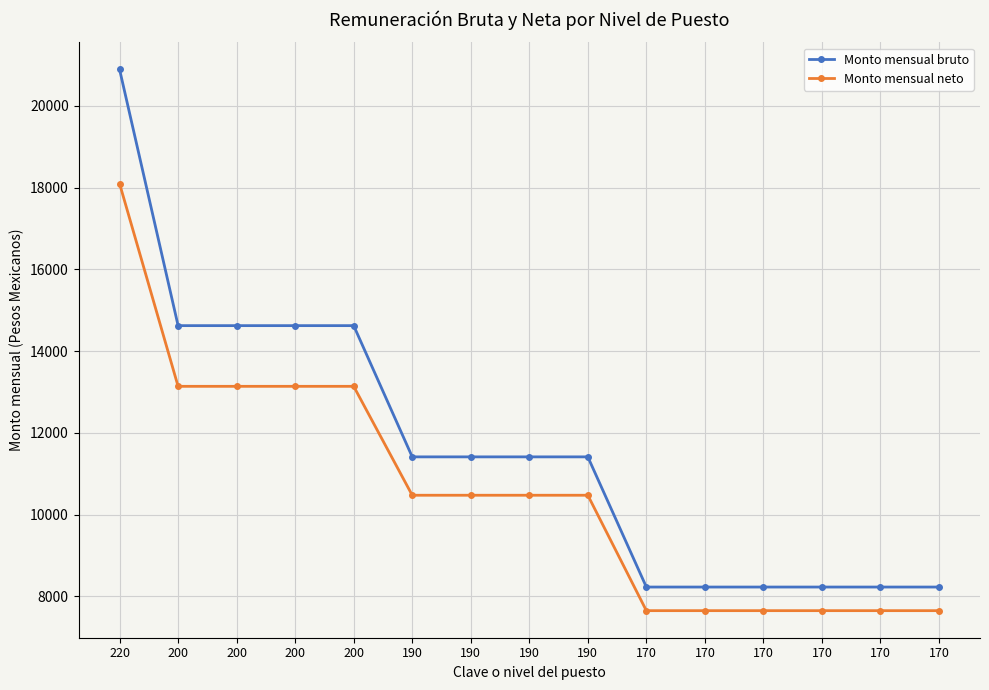

How many series are shown in this chart?

2